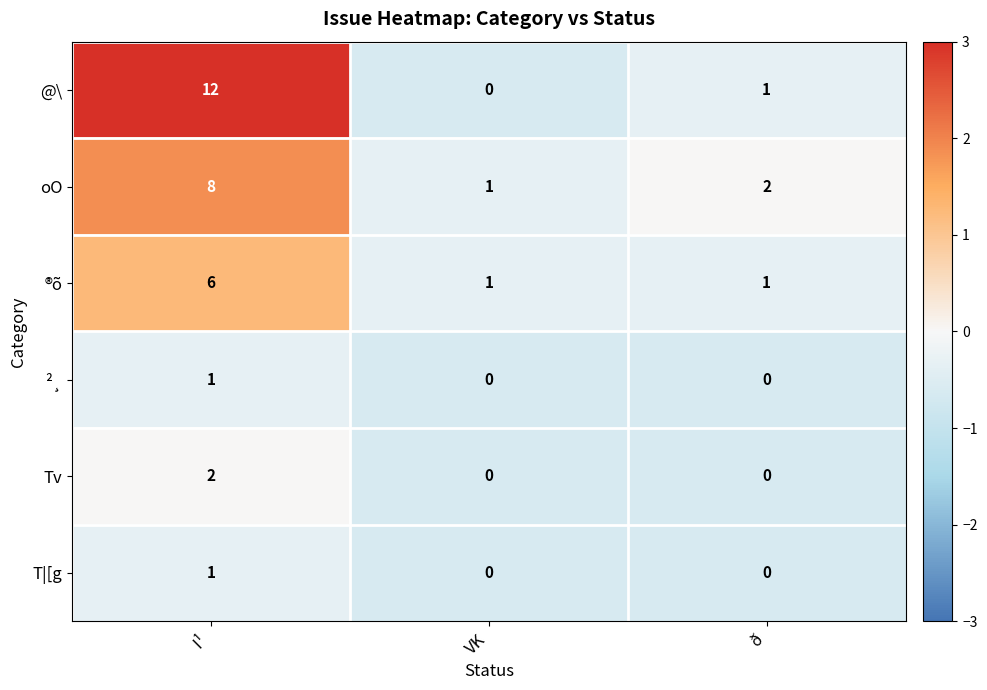

Which series has the largest total across all categories?

@\